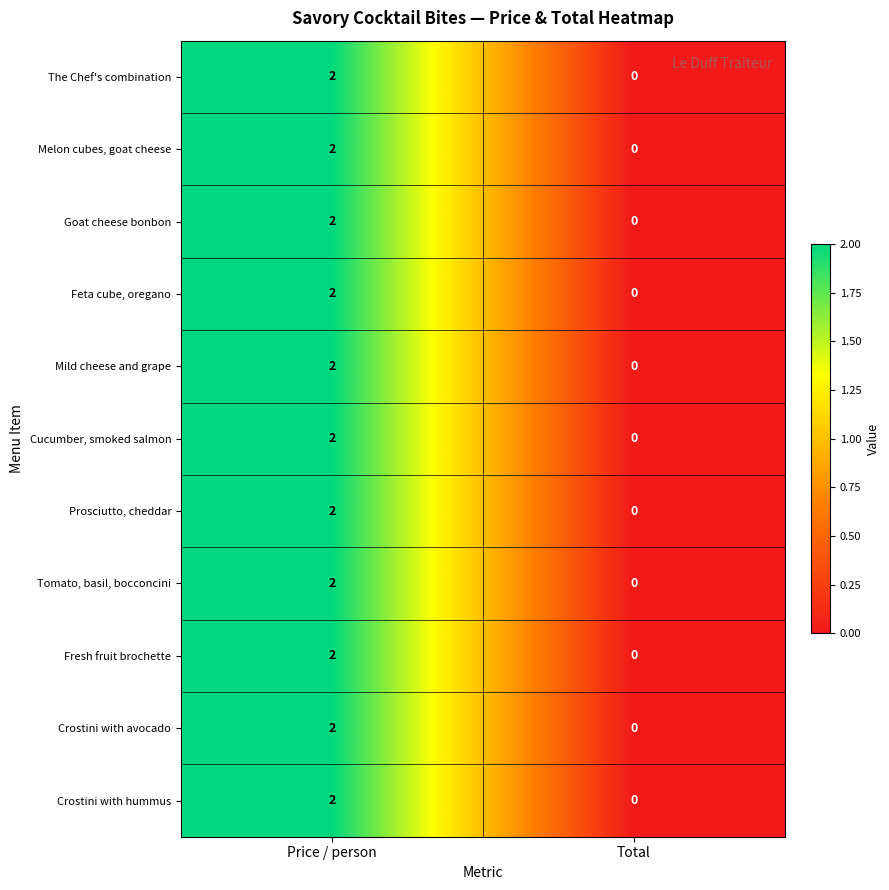

The The Chef's combination series shows 1 at Total. True or false?

False